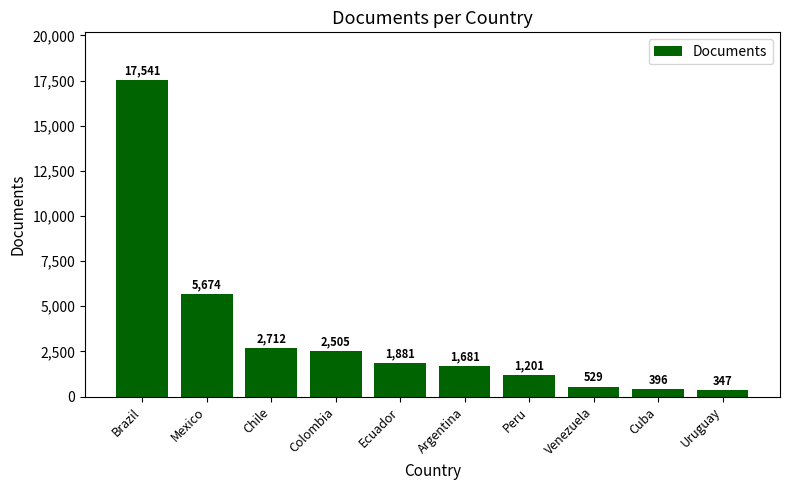

What is the ratio of the value at Chile to the value at Venezuela?

5.1